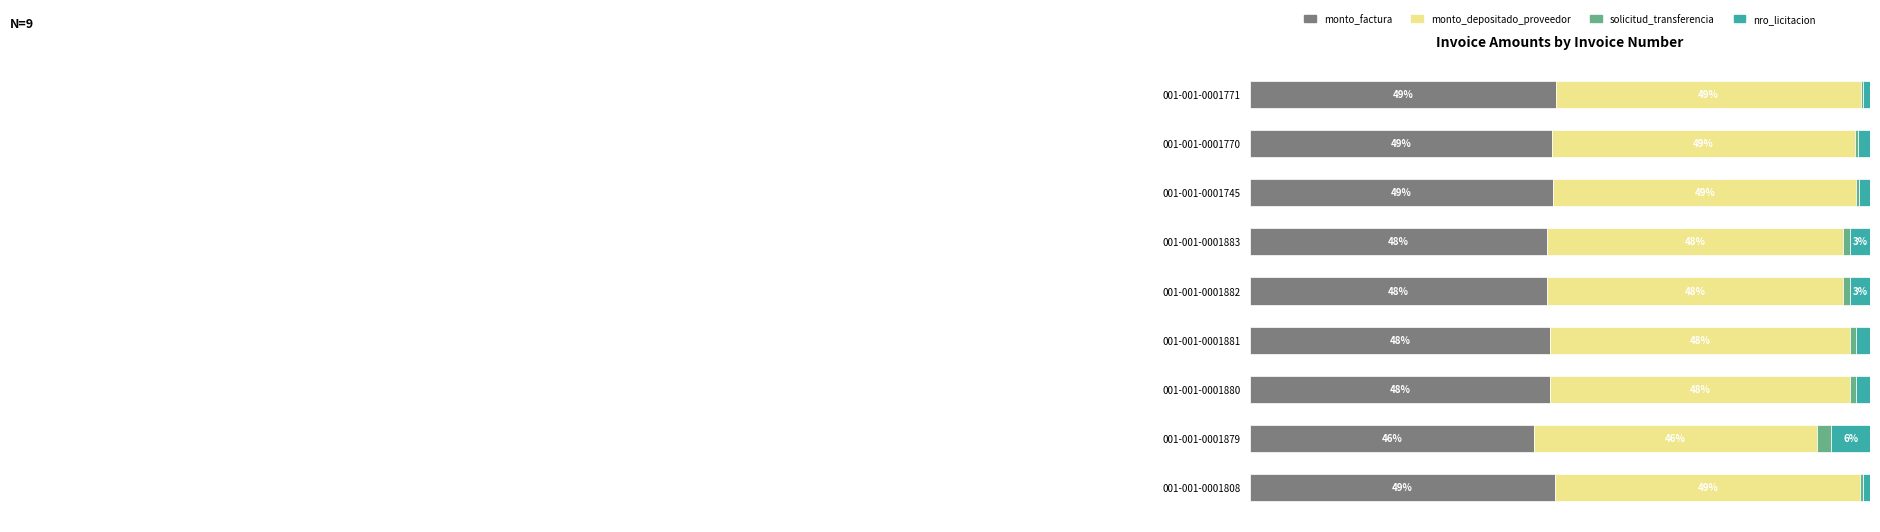

What are all the series names shown in the legend?

monto_factura, monto_depositado_proveedor, solicitud_transferencia, nro_licitacion